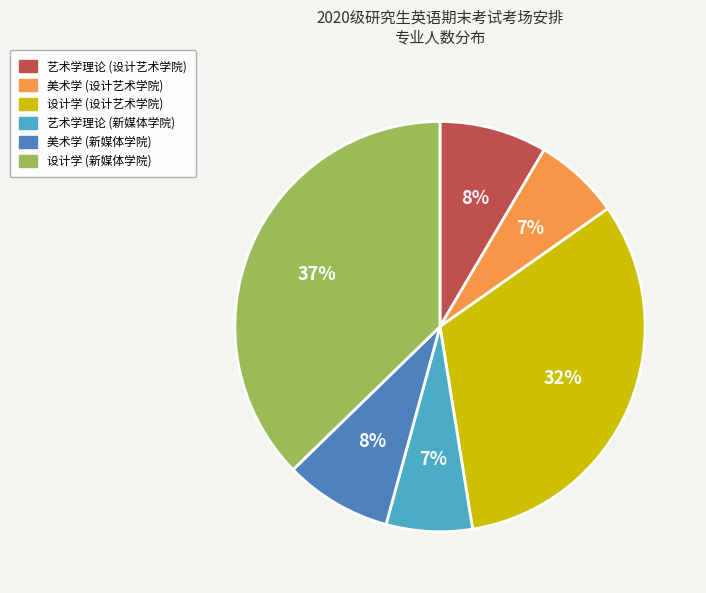

To the nearest percent, what is the average slice percentage?

17%